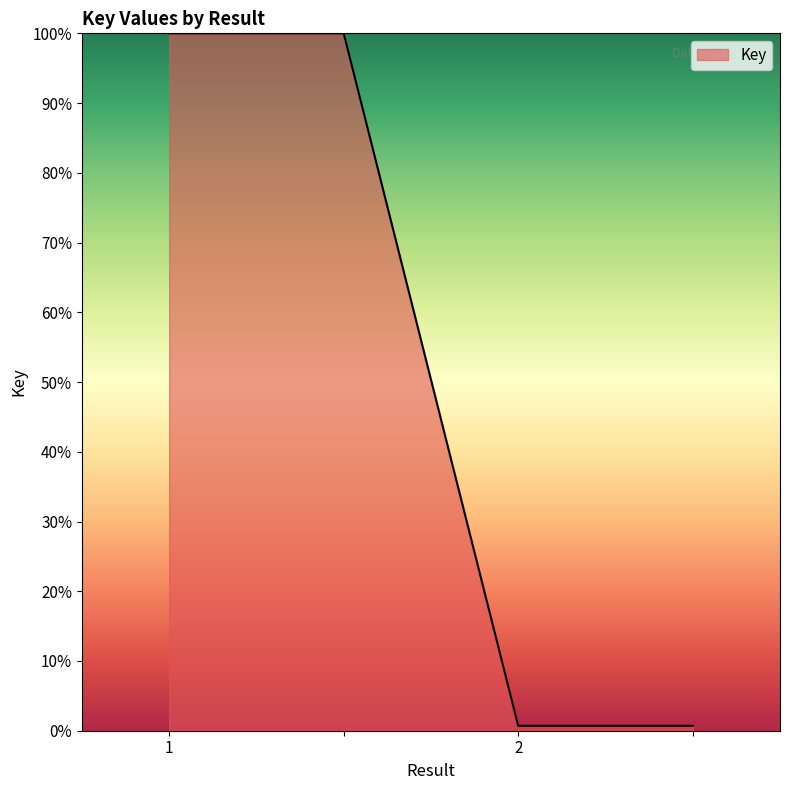

What is the difference between the maximum and minimum values?

99.3